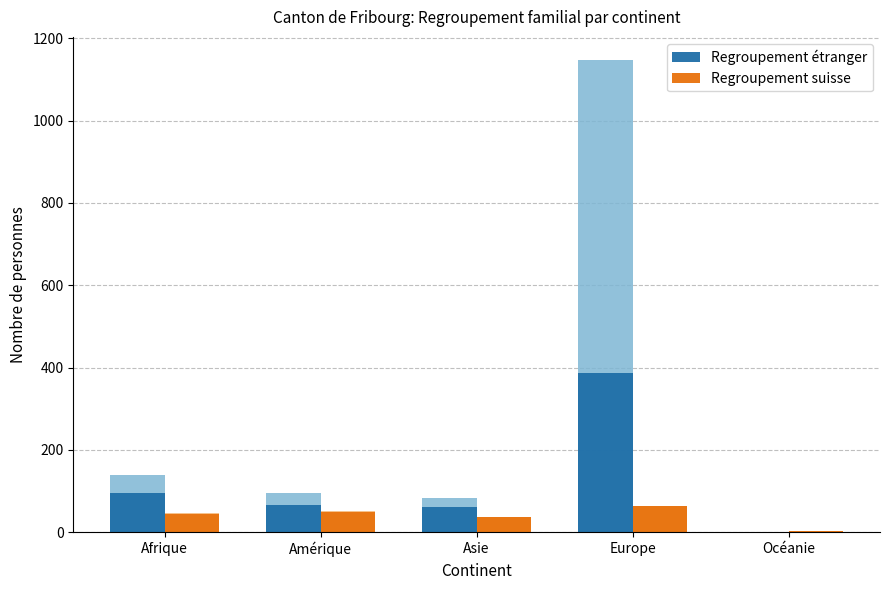

Which series has the widest spread of values?

Regroupement étranger